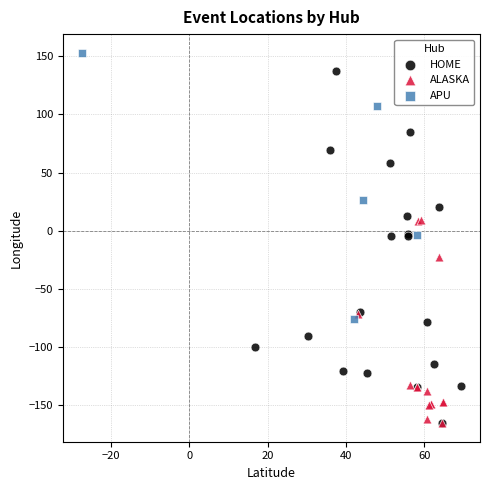

Which series has the largest Y range (max minus min)?

HOME